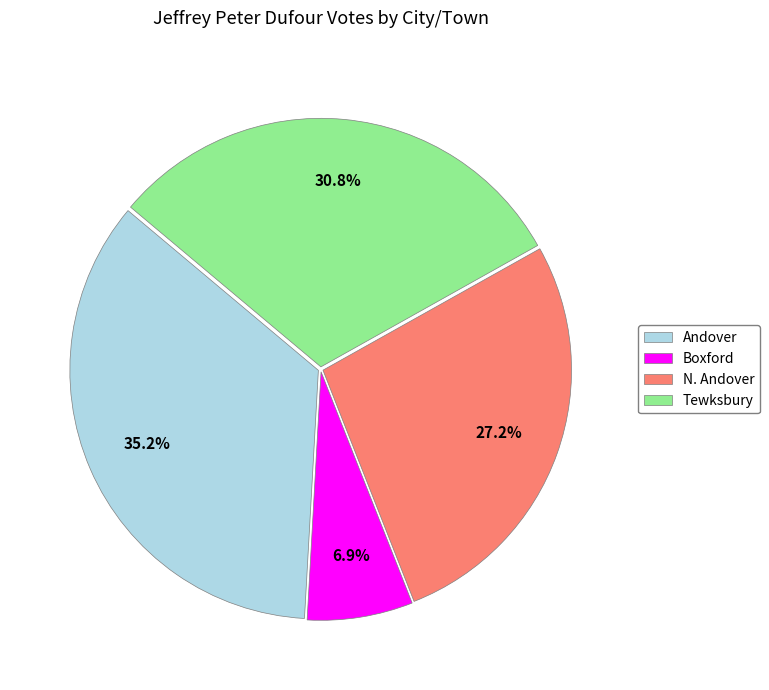

Is there a majority slice in this chart?

No